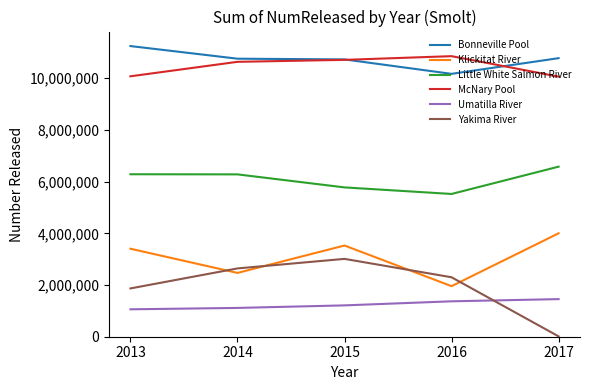

Between 2014 and 2015, which series saw the biggest shift?

Klickitat River